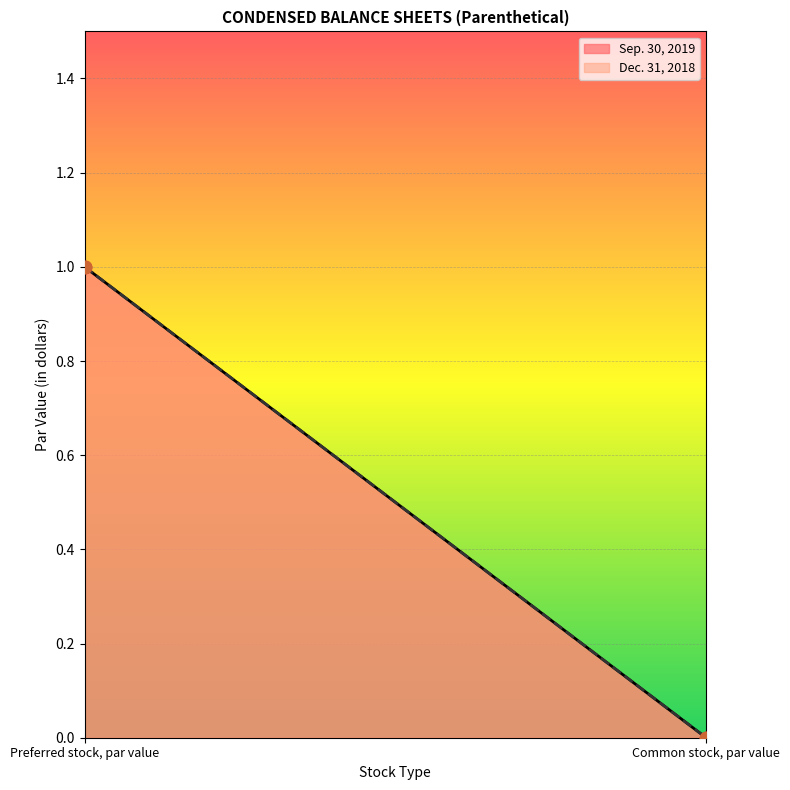

Is the value of Sep. 30, 2019 at Preferred stock, par value greater than the value of Dec. 31, 2018 at Common stock, par value?

Yes